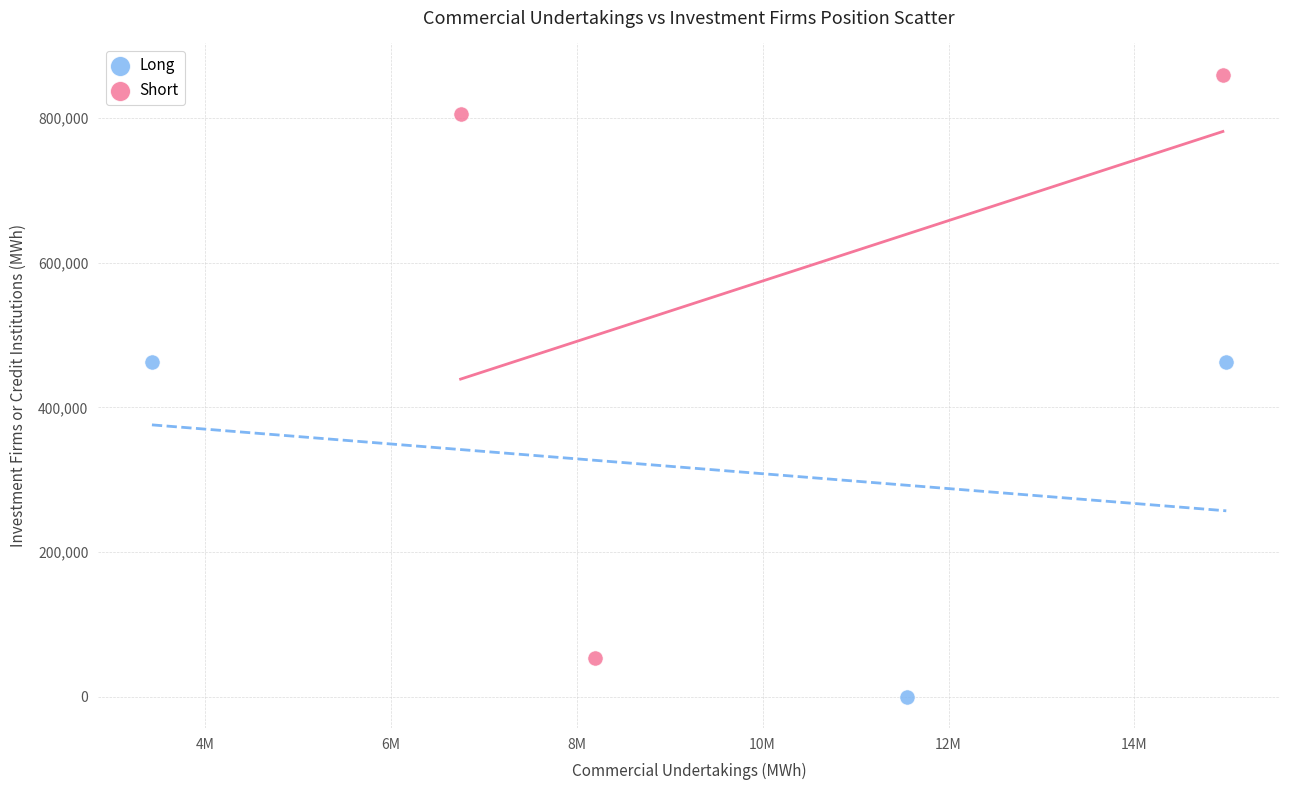

Which series contains the highest Y value?

Short